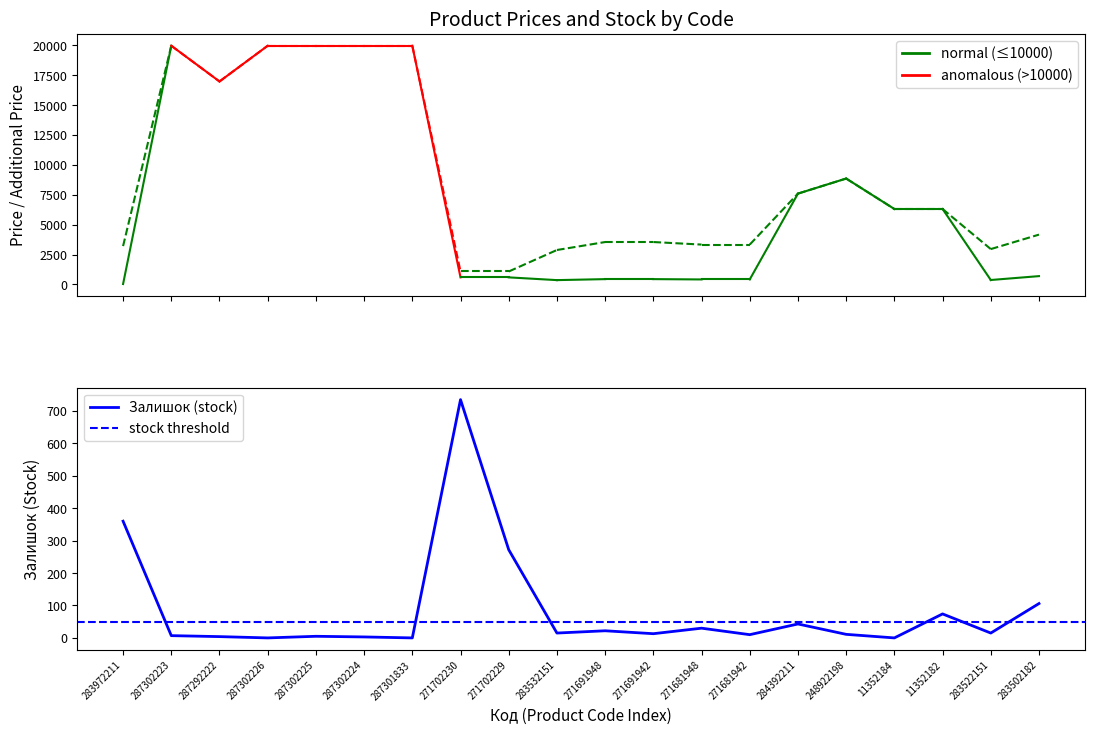

Which series has the widest spread of values?

Ціна